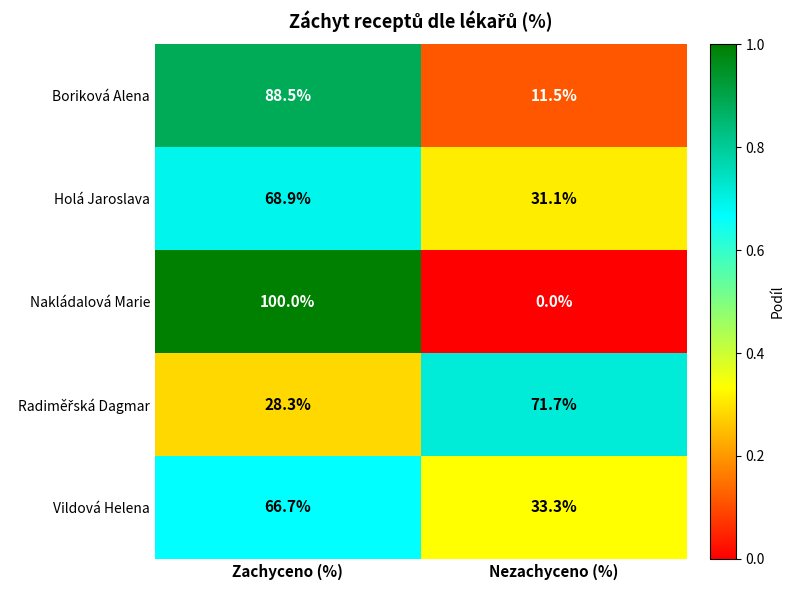

How many distinct data groups are displayed?

5